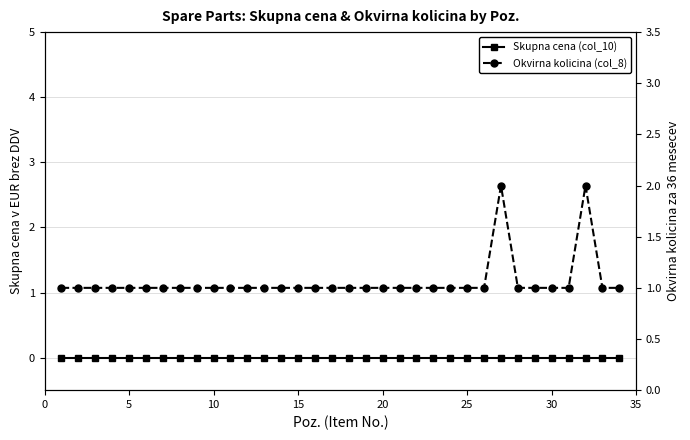

Count the number of data series in this chart.

2